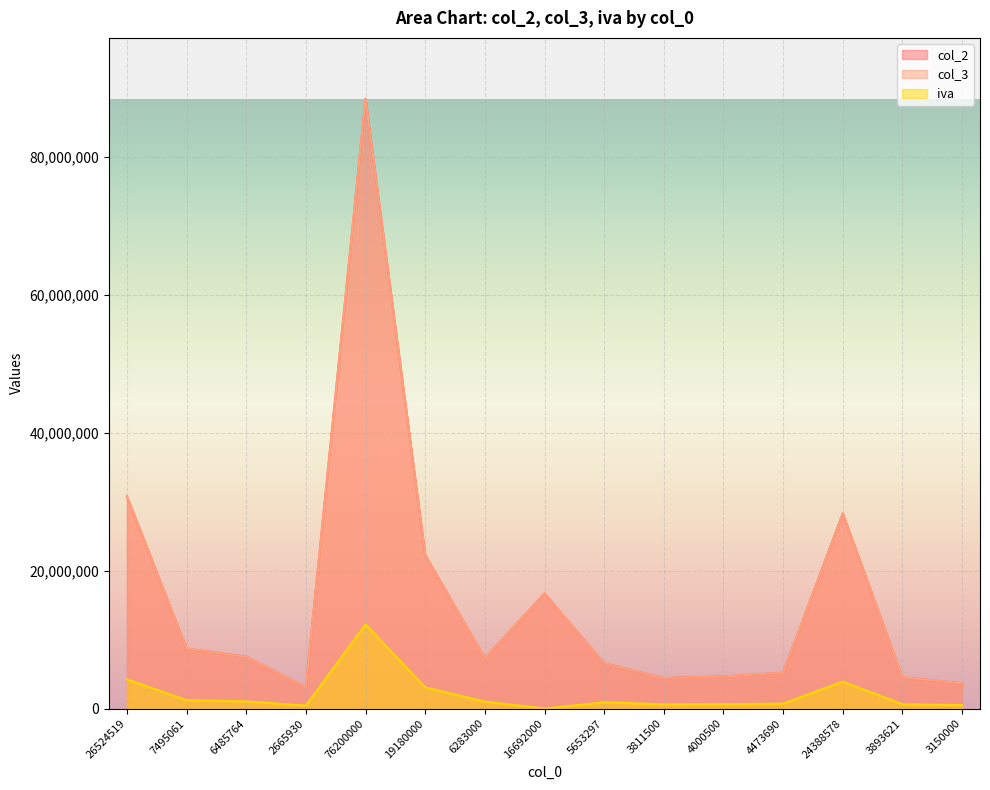

At which label is col_2 closest to 45742239?

26524519